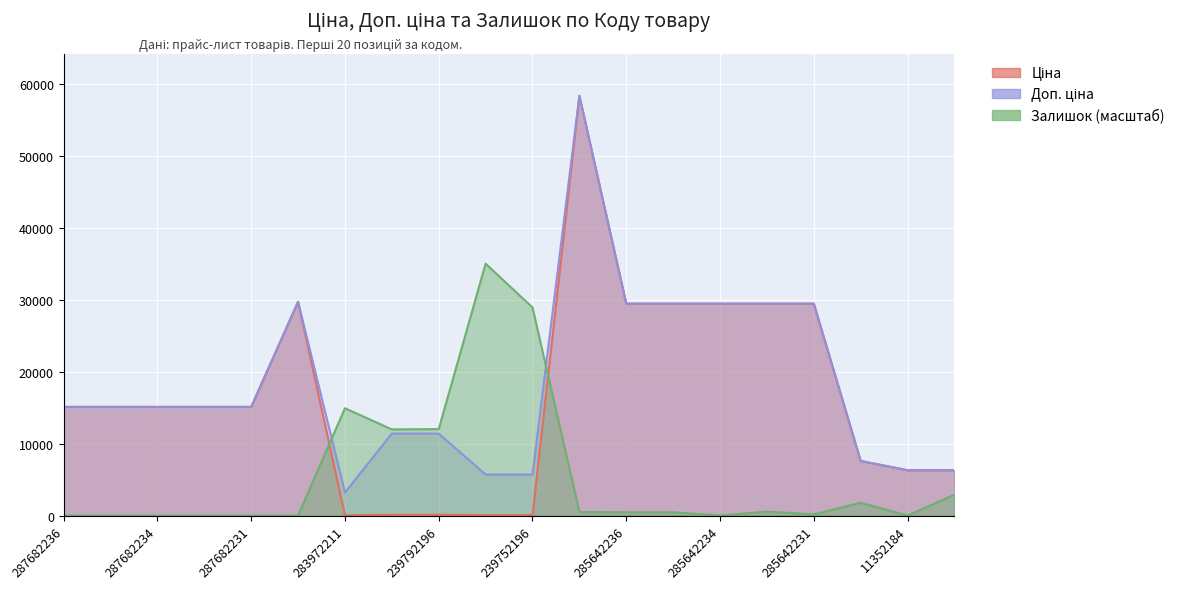

Between 283972211 and 285642235, which series saw the biggest shift?

Ціна